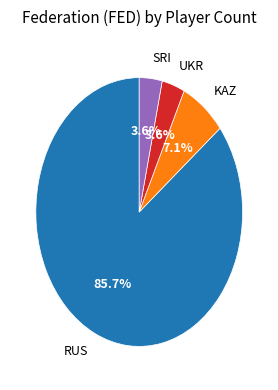

How much of the chart is everything except UKR?

96.4%